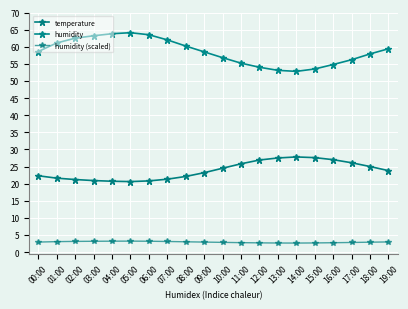

How many categories are shown in the chart?

20